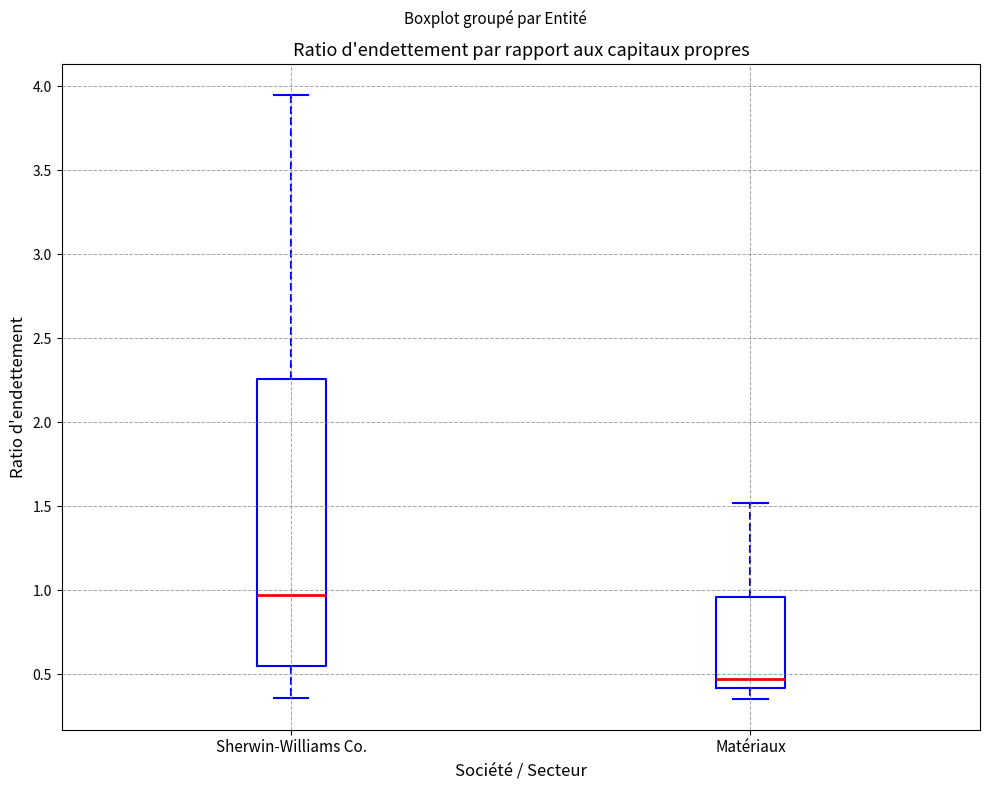

Which box has the highest median line?

Sherwin-Williams Co.